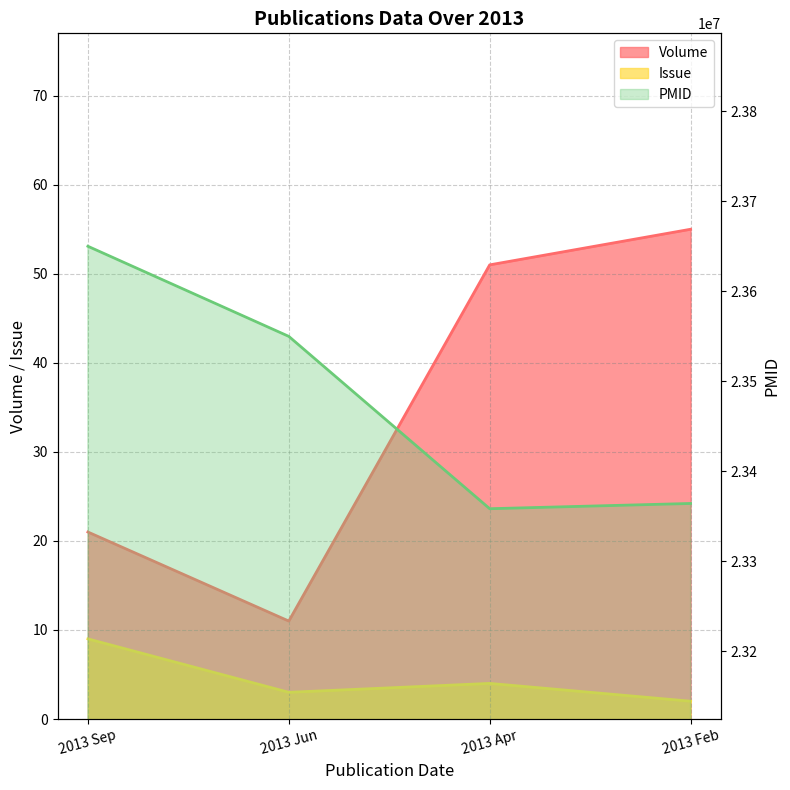

What is the approximate value of PMID at 2013 Apr?

23358383